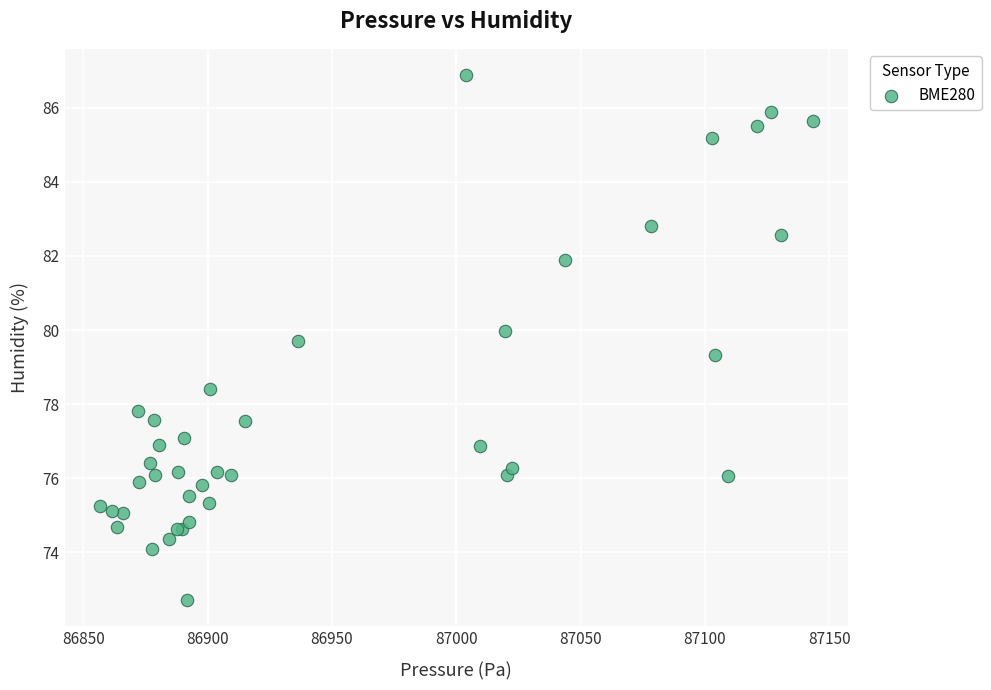

What Y value in the scatter plot is closest to 79?

79.3